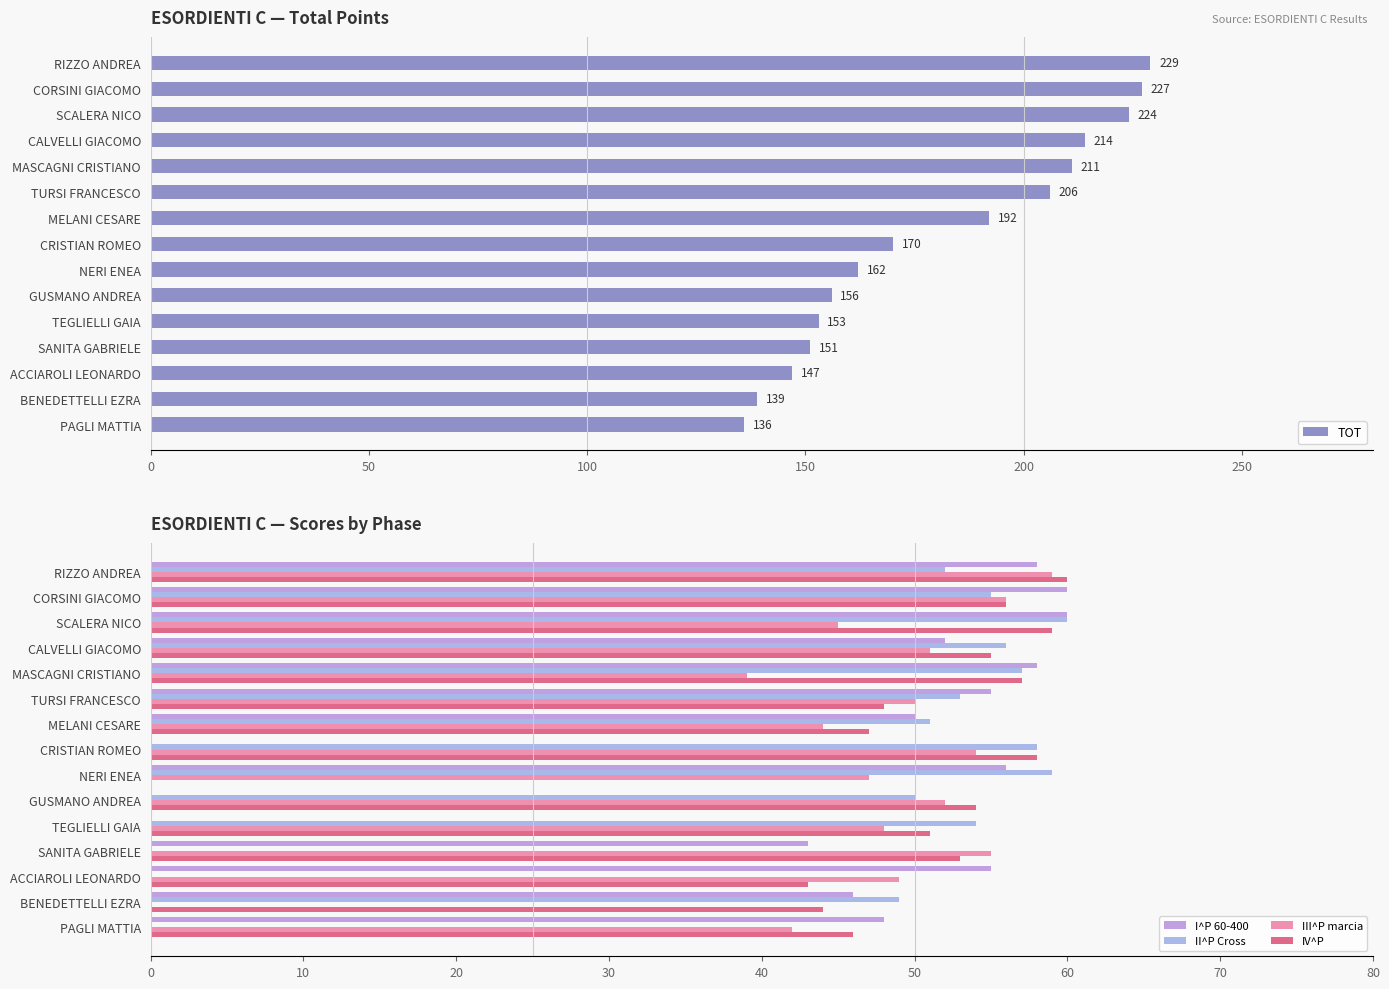

What is the approximate value of I^P 60-400 at MASCAGNI CRISTIANO, to the nearest 5?

60